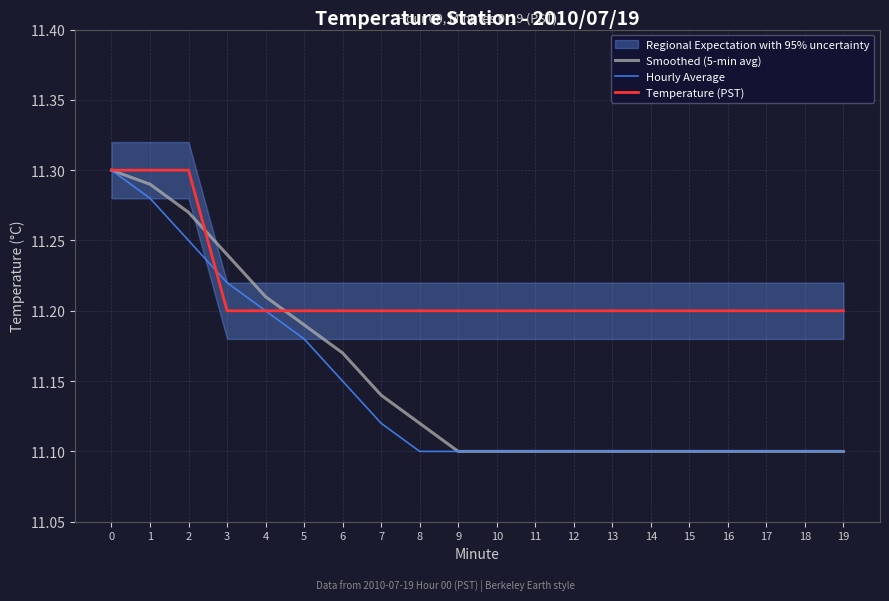

Where is Hourly Average nearest to the value 11?

8